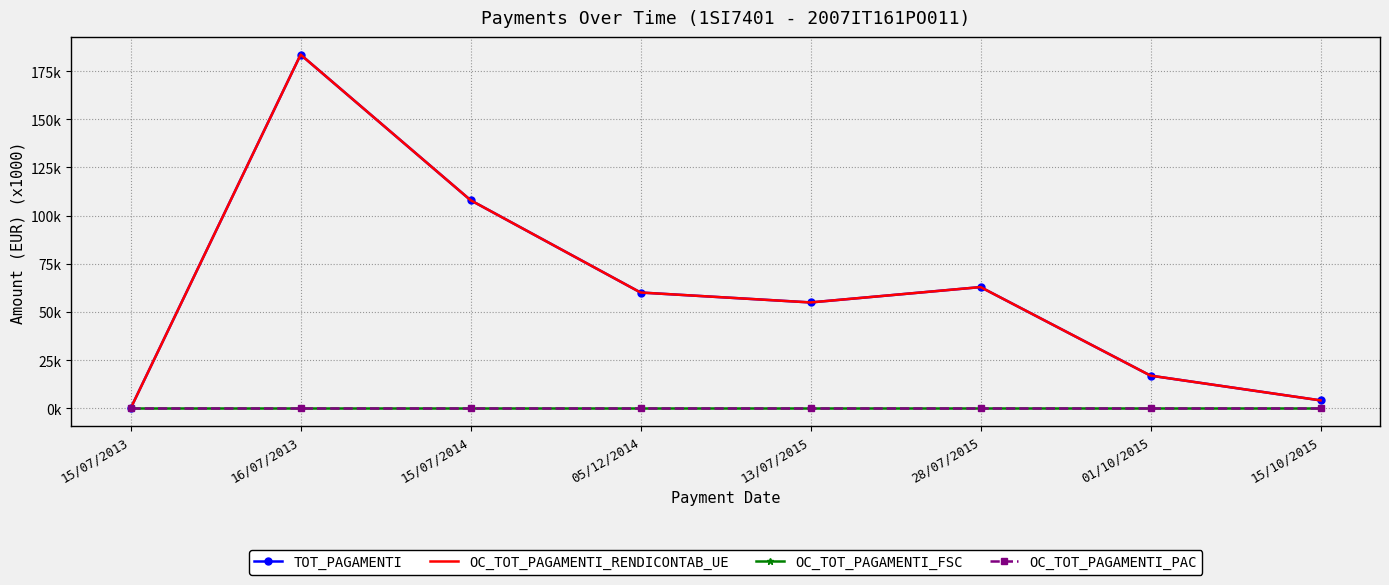

Is the value of TOT_PAGAMENTI at 01/10/2015 greater than the value of OC_TOT_PAGAMENTI_PAC at 16/07/2013?

Yes